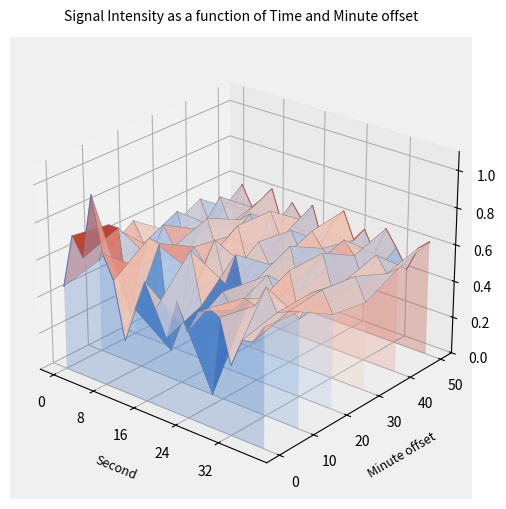

Where is the first local minimum for Minute +10?

24